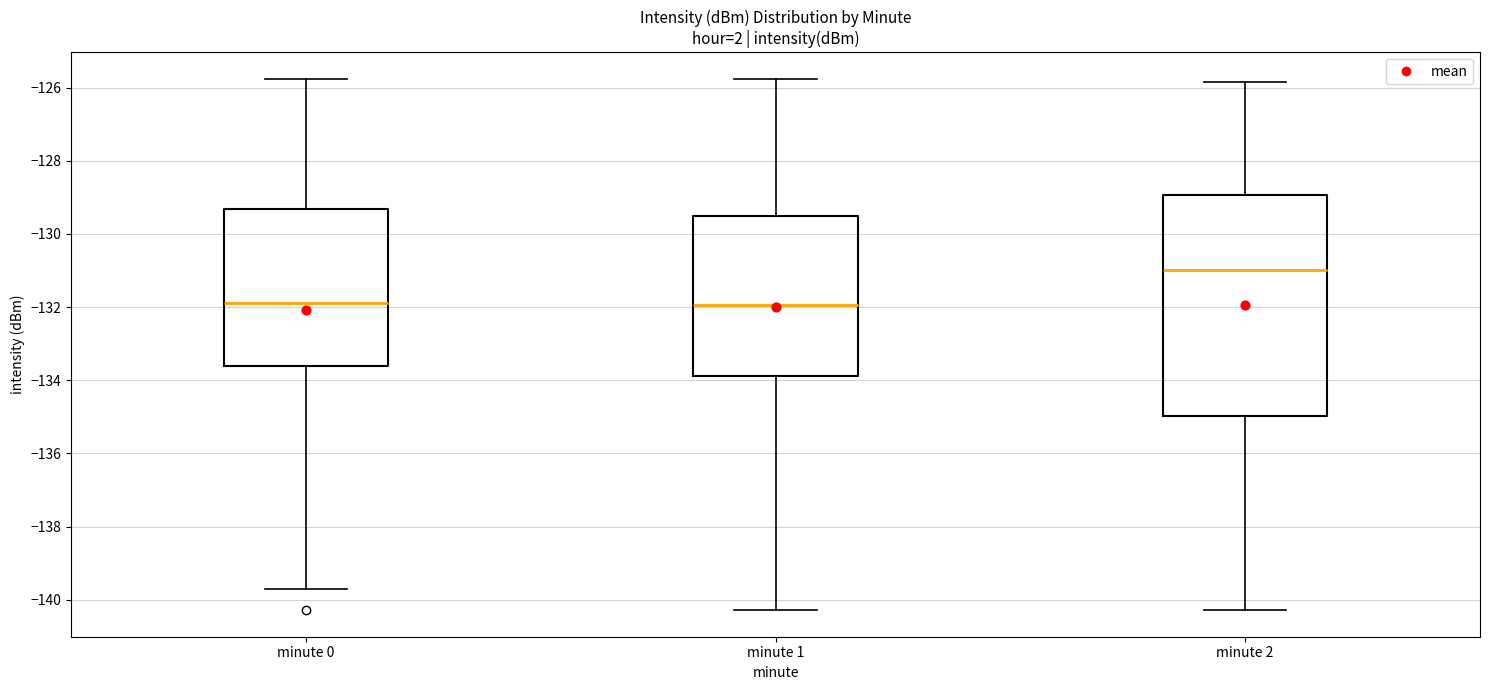

Reading left to right, read every box against the y-axis: the position of its median line, the range the box covers, and the ends of its whiskers. The values are not printed on the chart, so give them approximately, as read against the axis.

minute 0: median -131.8, box -133.6 to -129.4, whiskers -139.6 to -125.8
minute 1: median -132.0, box -133.8 to -129.6, whiskers -140.2 to -125.8
minute 2: median -131.0, box -135.0 to -129.0, whiskers -140.2 to -125.8